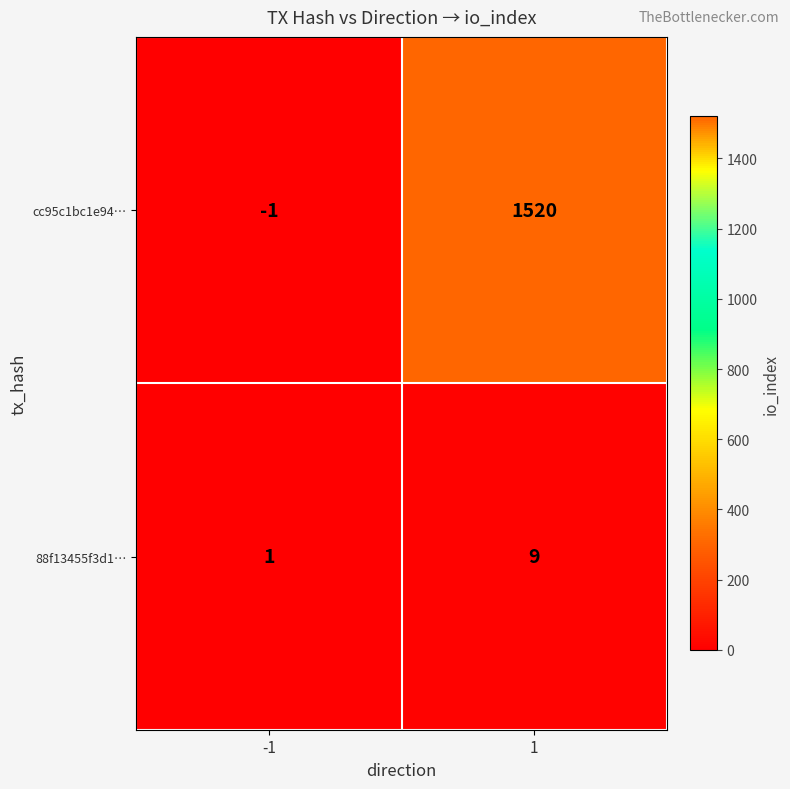

Rank the series at -1 from lowest to highest value.

cc95c1bc1e94…, 88f13455f3d1…